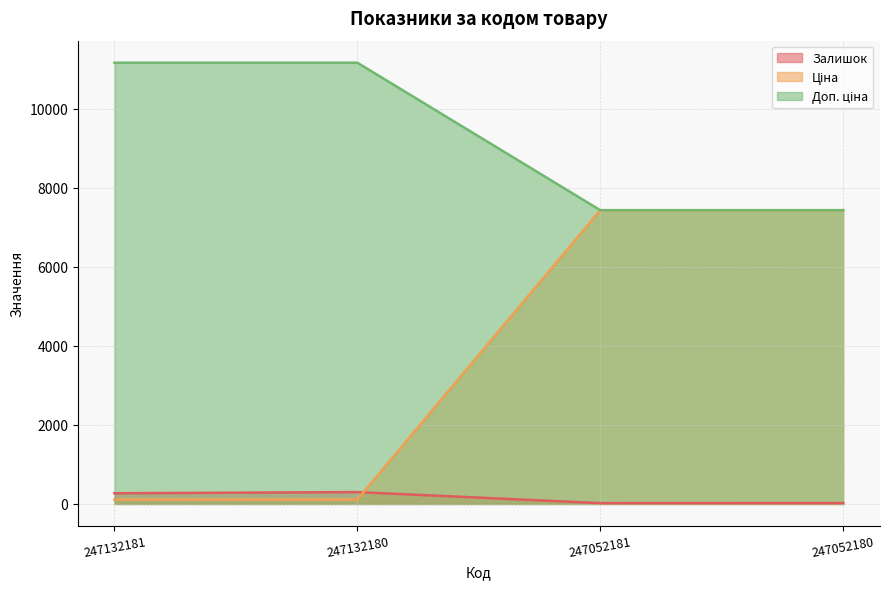

What is the maximum value shown in the chart?

11169.0